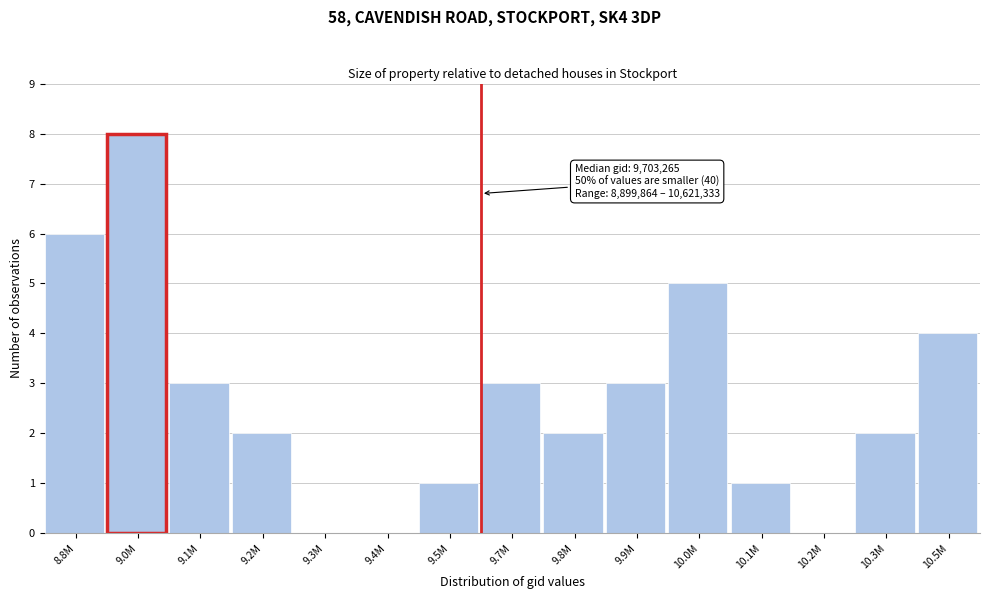

Reading right to left, what are all the values shown in this chart?

10.5M=4	10.3M=2	10.2M=0	10.1M=1	10.0M=5	9.9M=3	9.8M=2	9.7M=3	9.5M=1	9.4M=0	9.3M=0	9.2M=2	9.1M=3	9.0M=8	8.8M=6